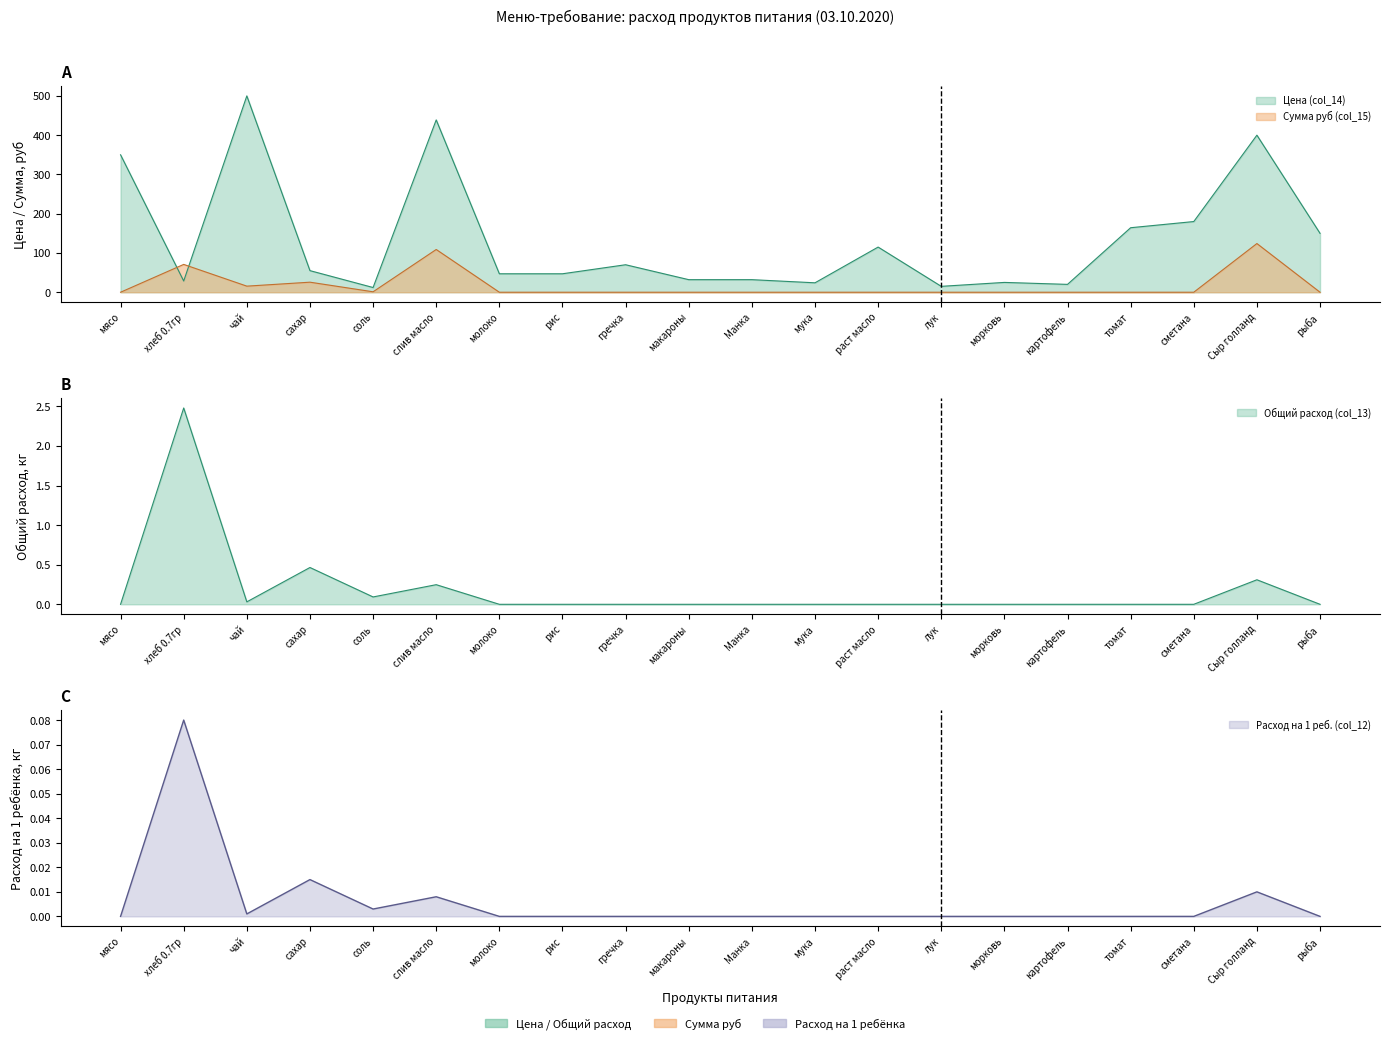

What is the value of the Сумма руб (col_15) point at the 3rd from the left?

15.5